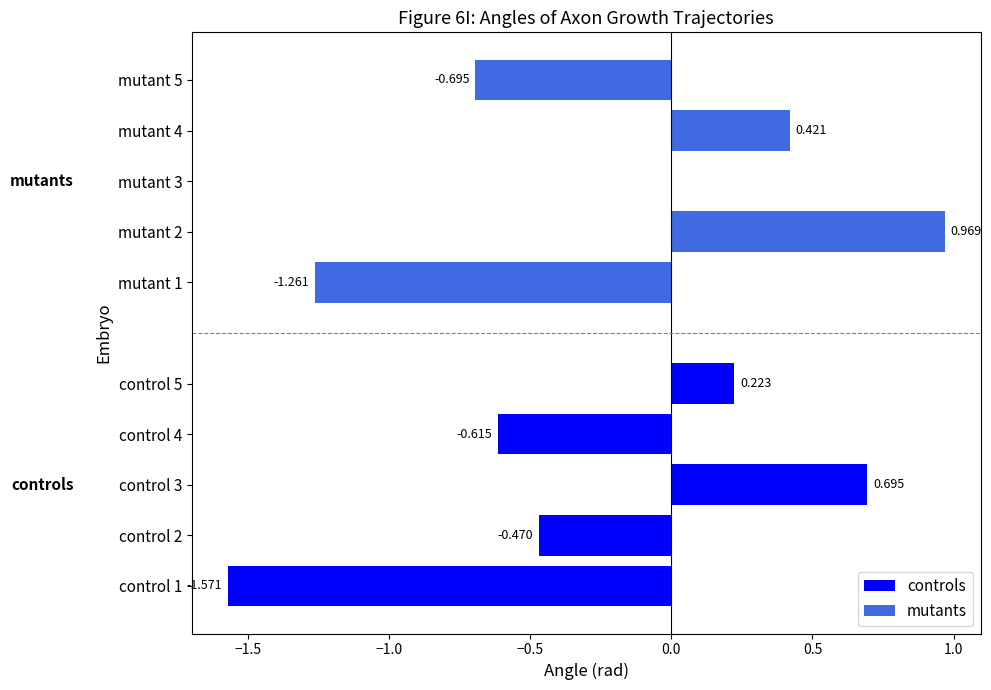

What is the smallest value displayed?

-1.6